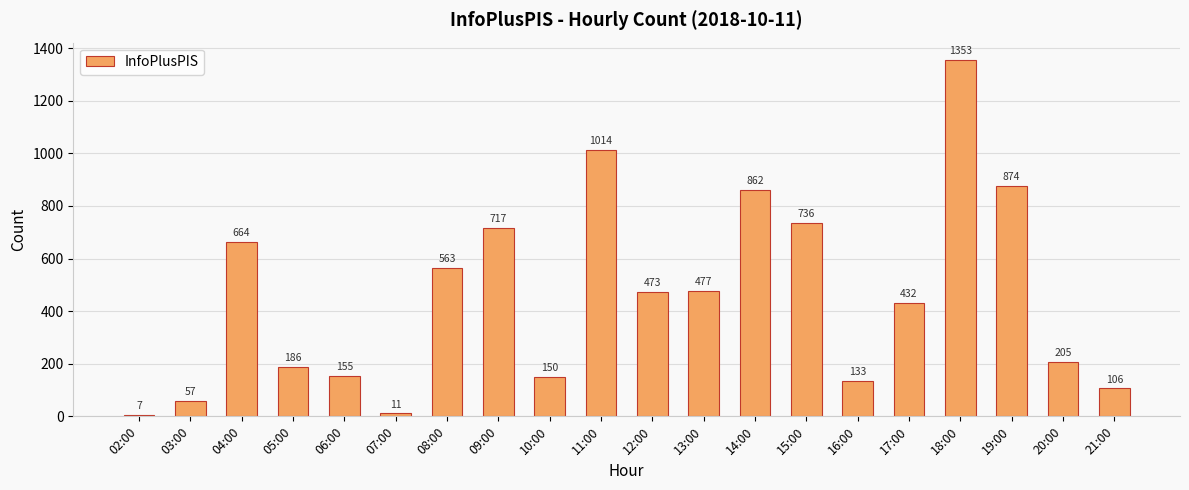

What is the change in value from 02:00 to 18:00?

+1346